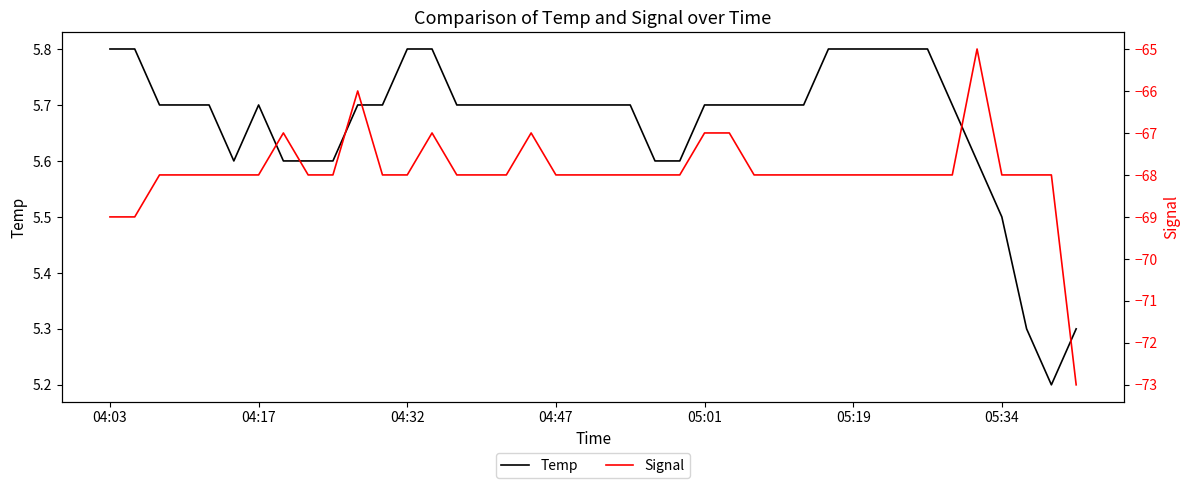

Which series has the widest spread of values?

Signal